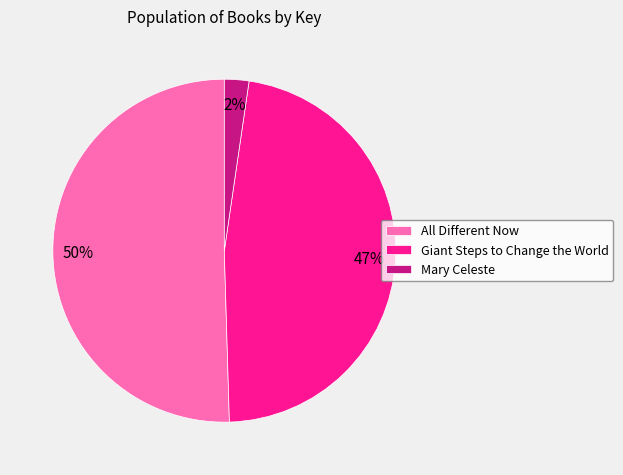

Between All Different Now and Mary Celeste, which is larger?

All Different Now